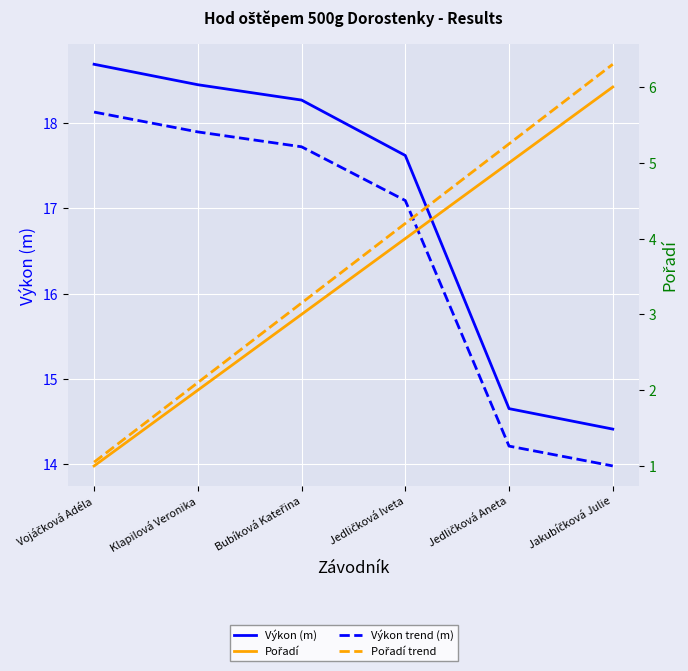

Reading left to right, transcribe all the data shown in this chart.

Výkon (m): Vojáčková Adéla=18.7	Klapilová Veronika=18.4	Bubíková Kateřina=18.3	Jedličková Iveta=17.6	Jedličková Aneta=14.7	Jakubíčková Julie=14.4
Výkon trend (m): Vojáčková Adéla=18.1	Klapilová Veronika=17.9	Bubíková Kateřina=17.7	Jedličková Iveta=17.1	Jedličková Aneta=14.2	Jakubíčková Julie=14.0
Pořadí: Vojáčková Adéla=1.0	Klapilová Veronika=2.0	Bubíková Kateřina=3.0	Jedličková Iveta=4.0	Jedličková Aneta=5.0	Jakubíčková Julie=6.0
Pořadí trend: Vojáčková Adéla=1.1	Klapilová Veronika=2.1	Bubíková Kateřina=3.2	Jedličková Iveta=4.2	Jedličková Aneta=5.2	Jakubíčková Julie=6.3